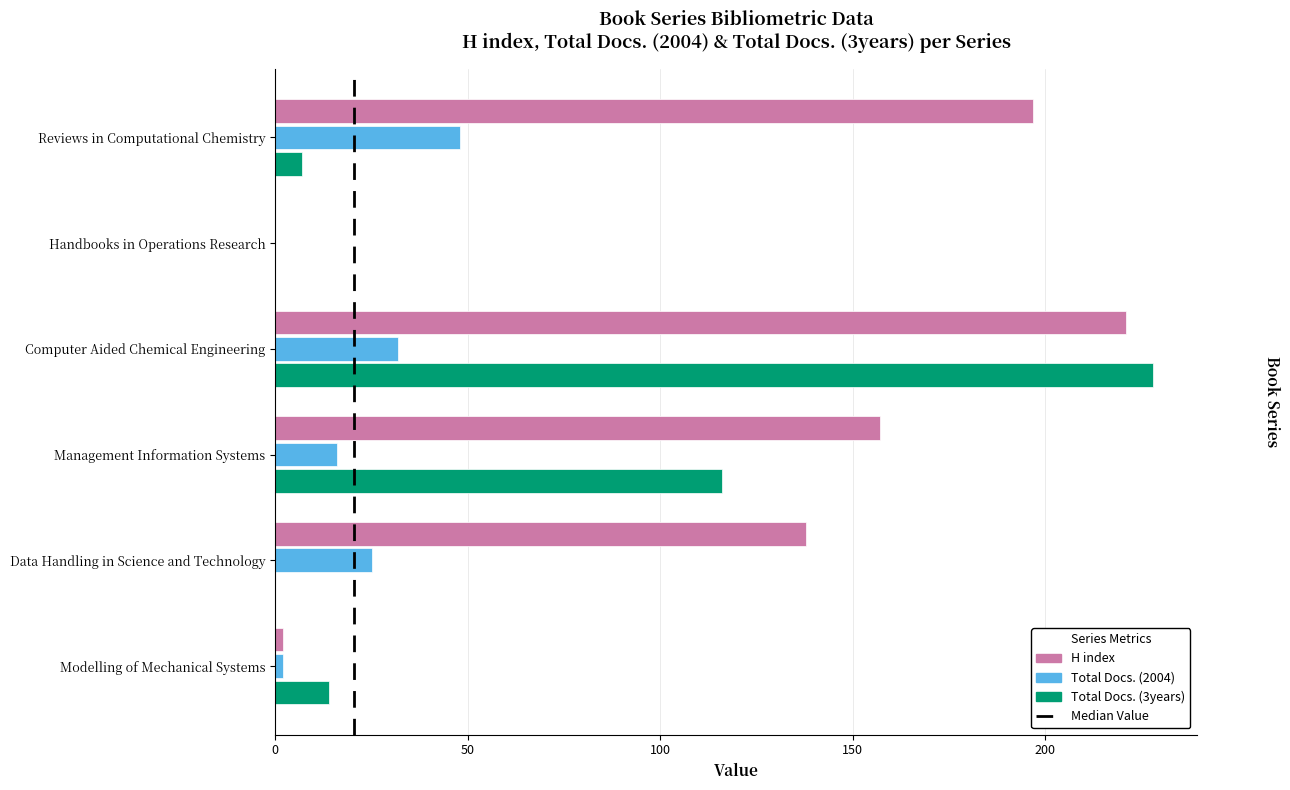

What is the sum of all H index values?

715